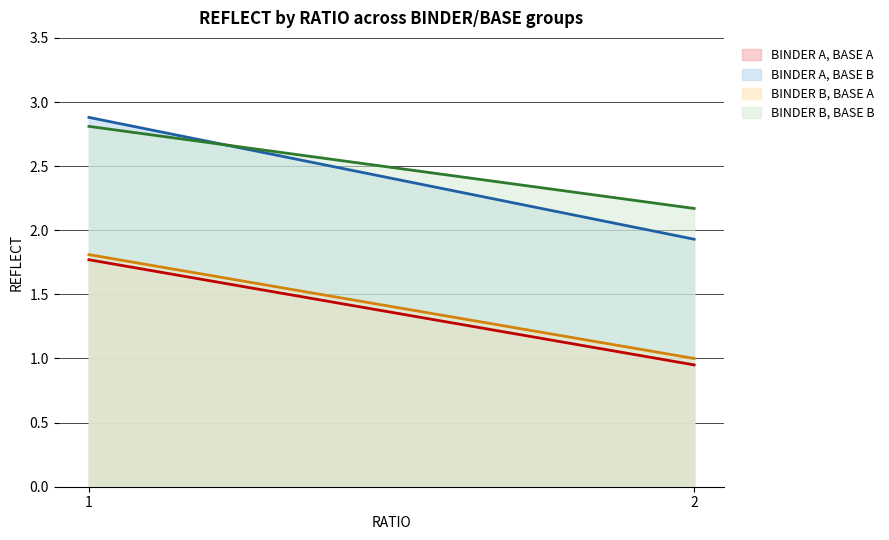

What is the total value across all series at 2?

6.0